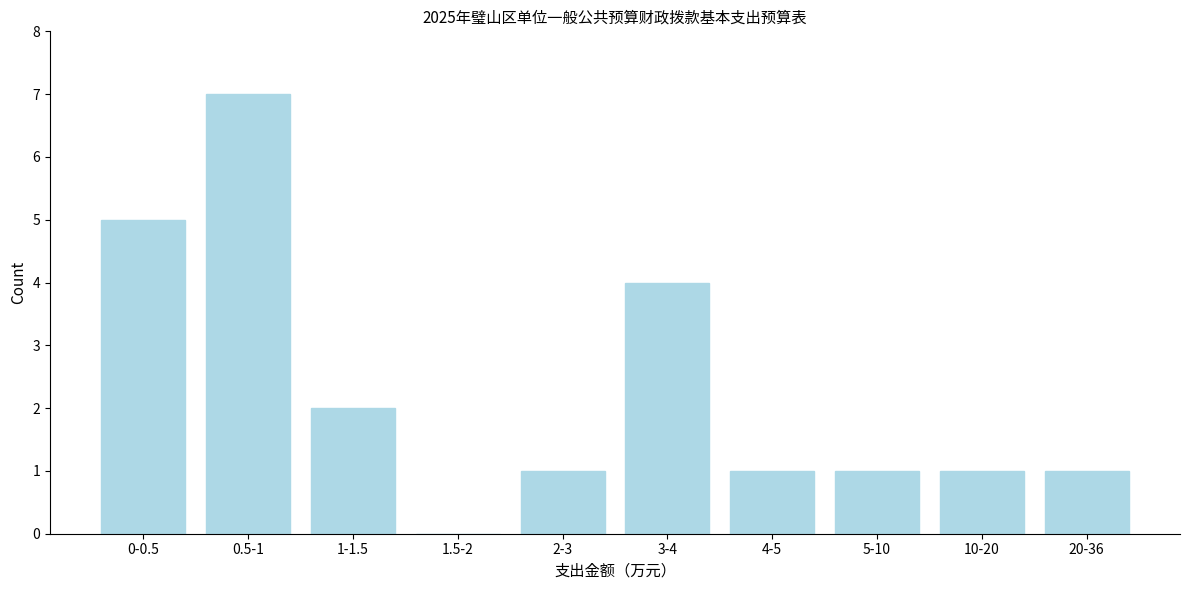

Reading left to right, extract all data points from this chart.

0-0.5=5	0.5-1=7	1-1.5=2	1.5-2=0	2-3=1	3-4=4	4-5=1	5-10=1	10-20=1	20-36=1